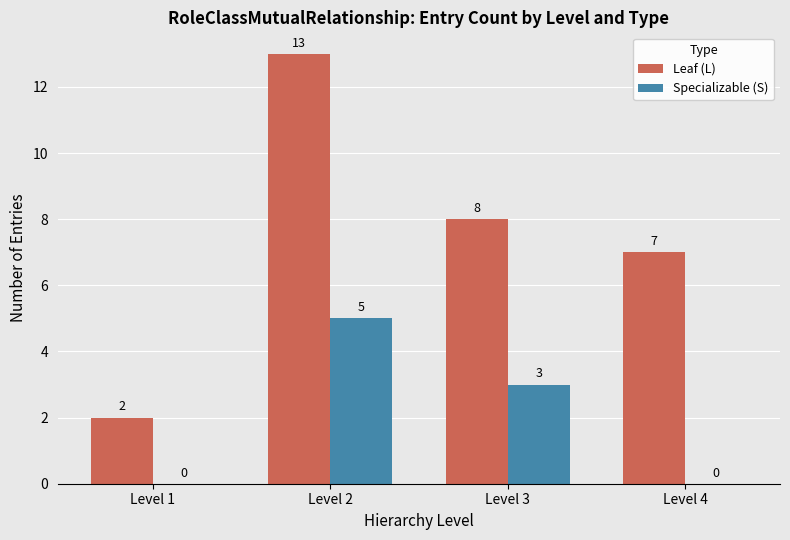

What is the sum of the Leaf (L) values at Level 2 and Level 1?

15